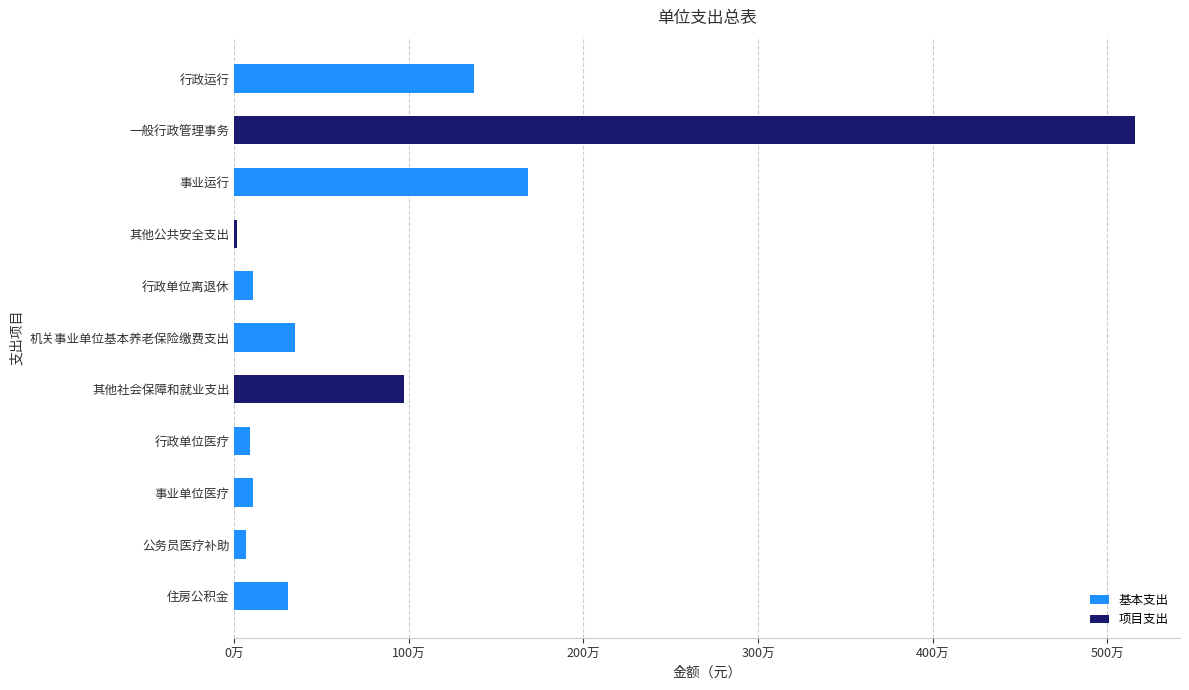

At which category is the sum across all series the highest?

一般行政管理事务